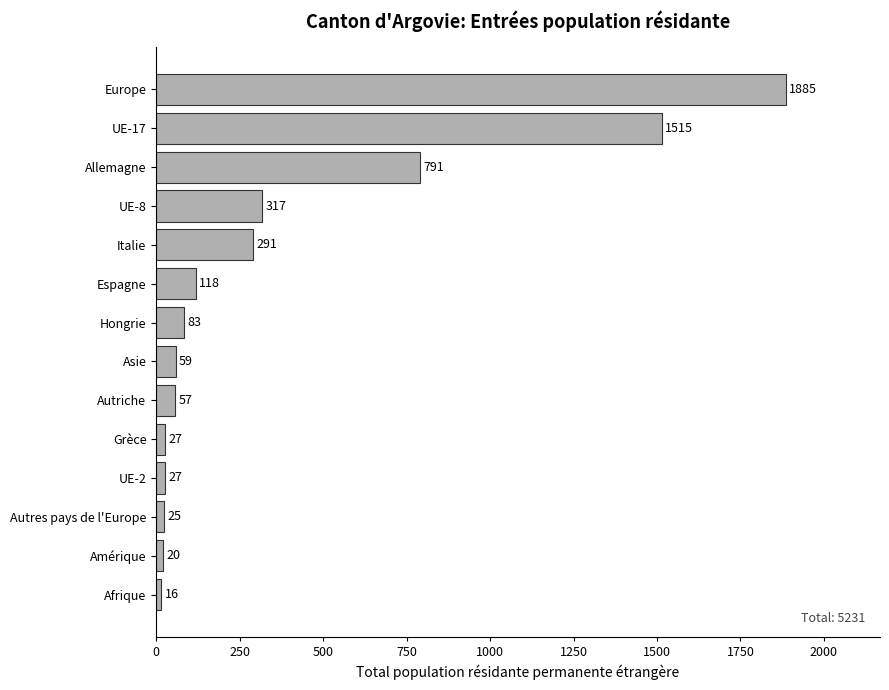

The chart shows a value of 59 at Asie. True or false?

True